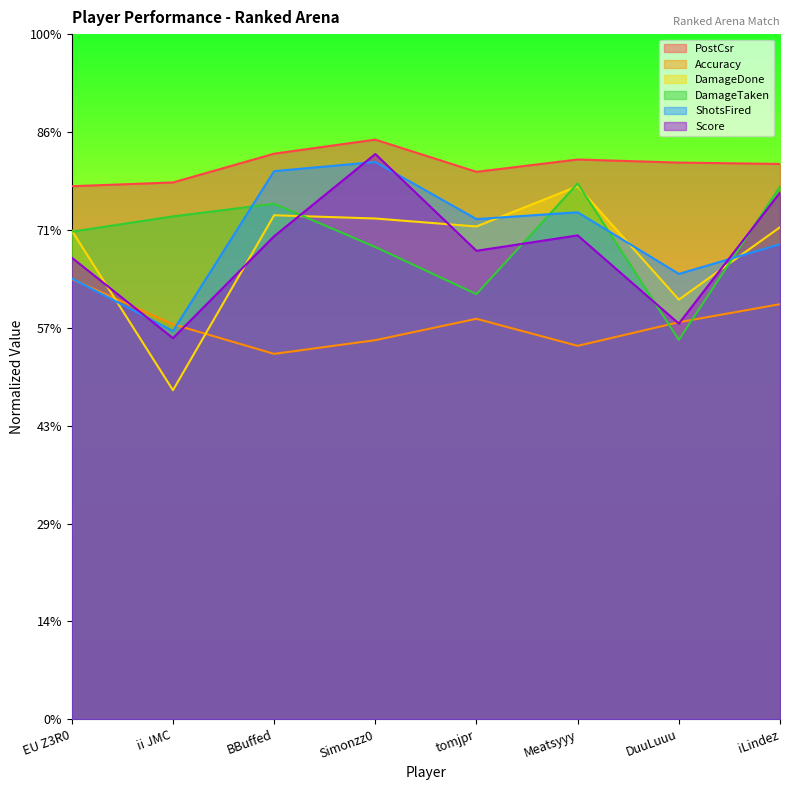

True or false: Score and Accuracy cross at least once.

True